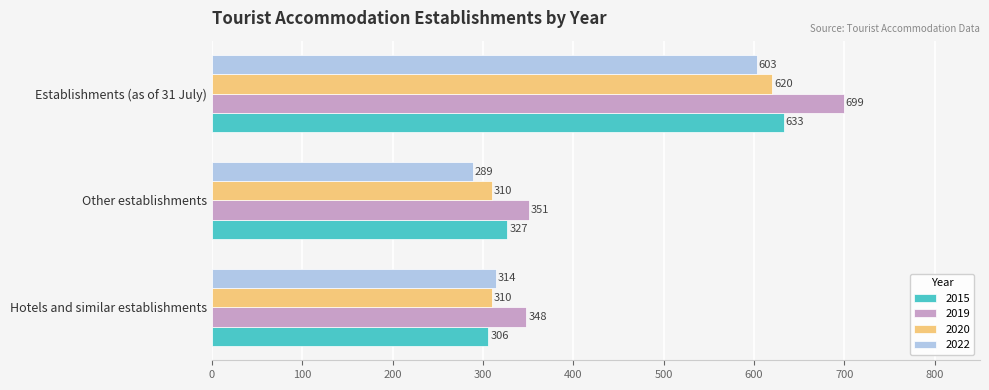

Is it true that 2015 equals 71 at Hotels and similar establishments?

False